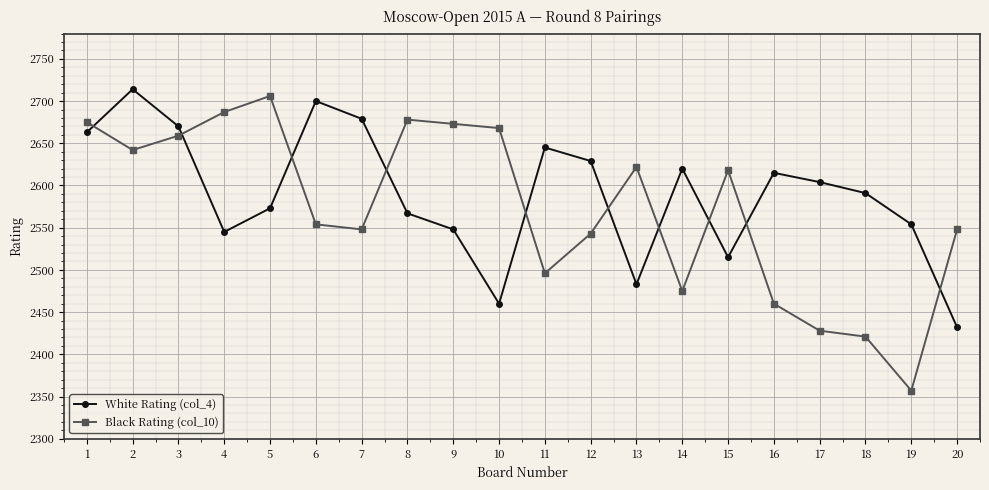

How many lines are shown in the chart?

2